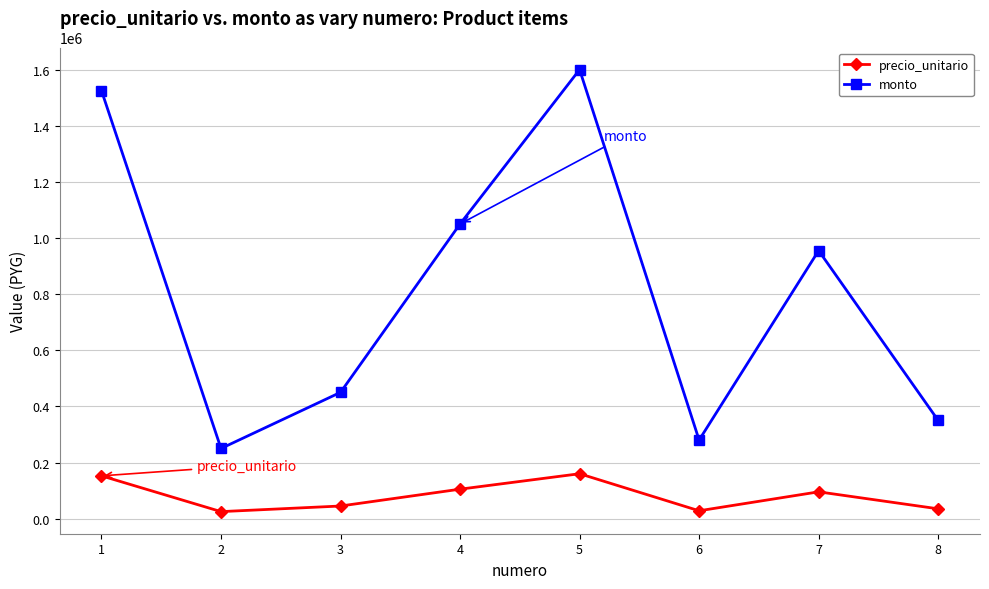

True or false: precio_unitario and monto cross at least once.

False